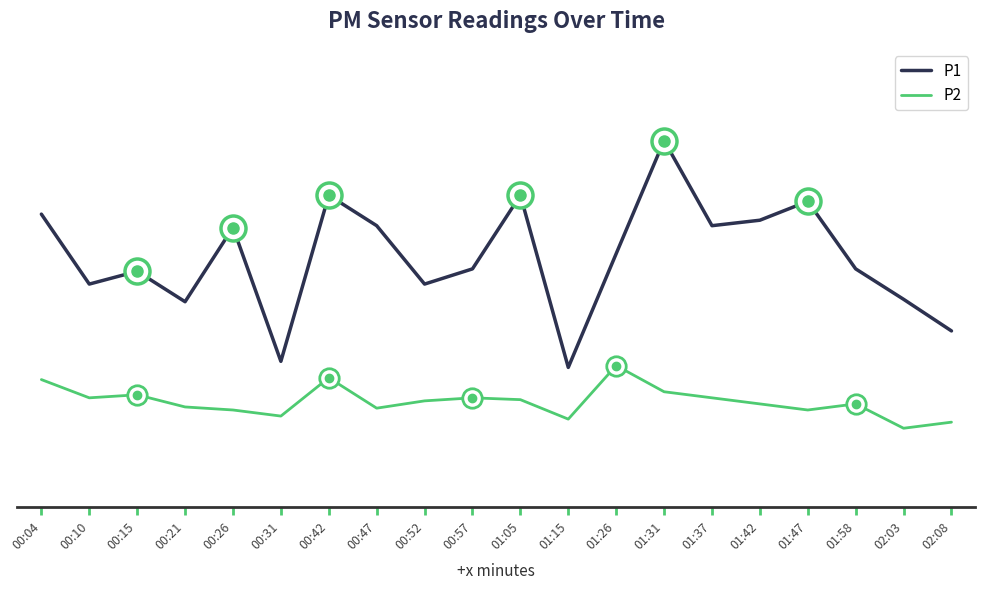

True or false: P2 and P1 cross at least once.

False